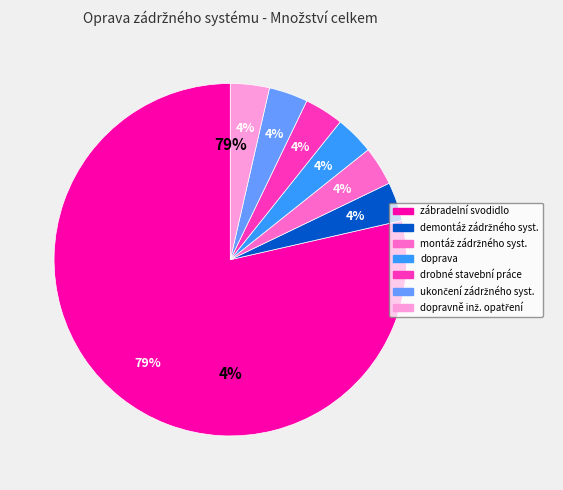

What is the majority slice?

zábradelní svodidlo se svislou výplní